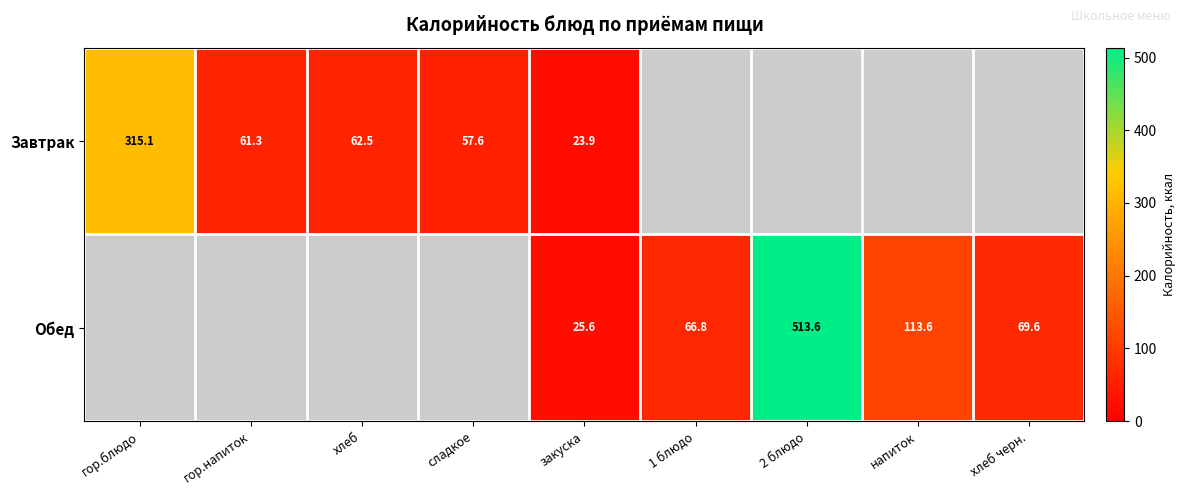

Is it true that Обед equals 803.6 at 2 блюдо?

False